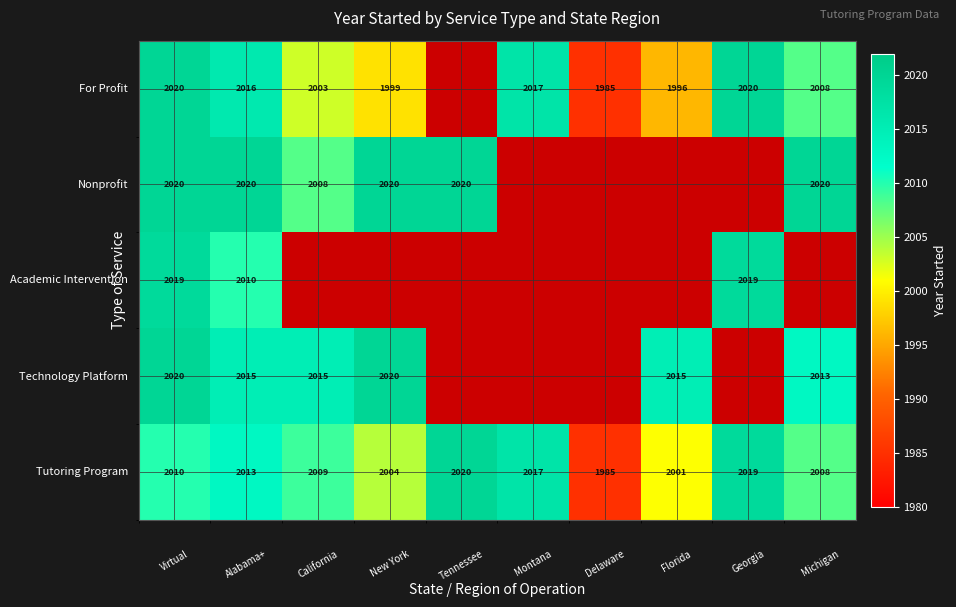

Count the number of data series in this chart.

5